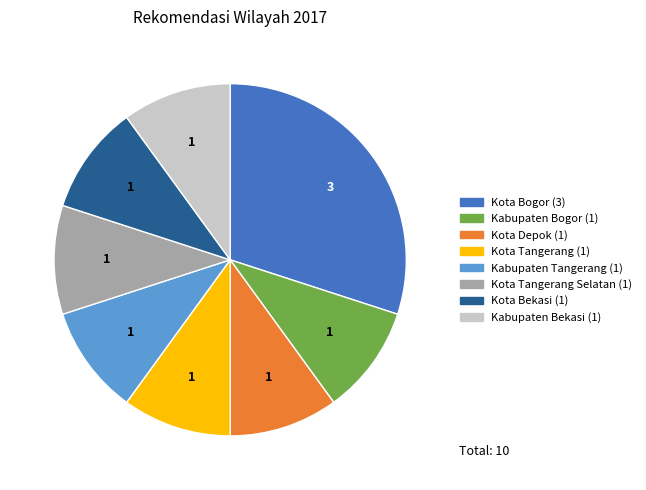

Is there a majority slice in this chart?

No